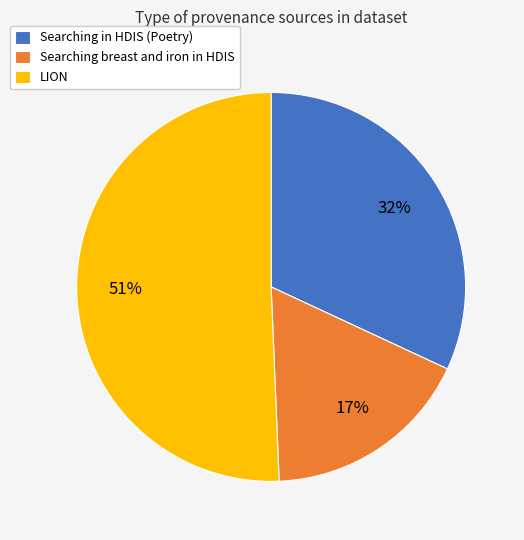

Count the number of slices in the pie.

3